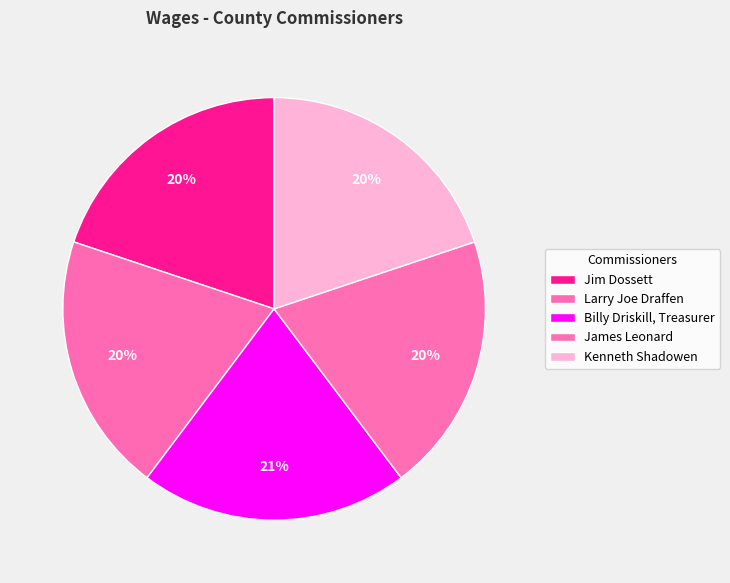

Rank the categories by value from highest to lowest.

Billy Driskill, Treasurer, Jim Dossett, Larry Joe Draffen, James Leonard, Kenneth Shadowen